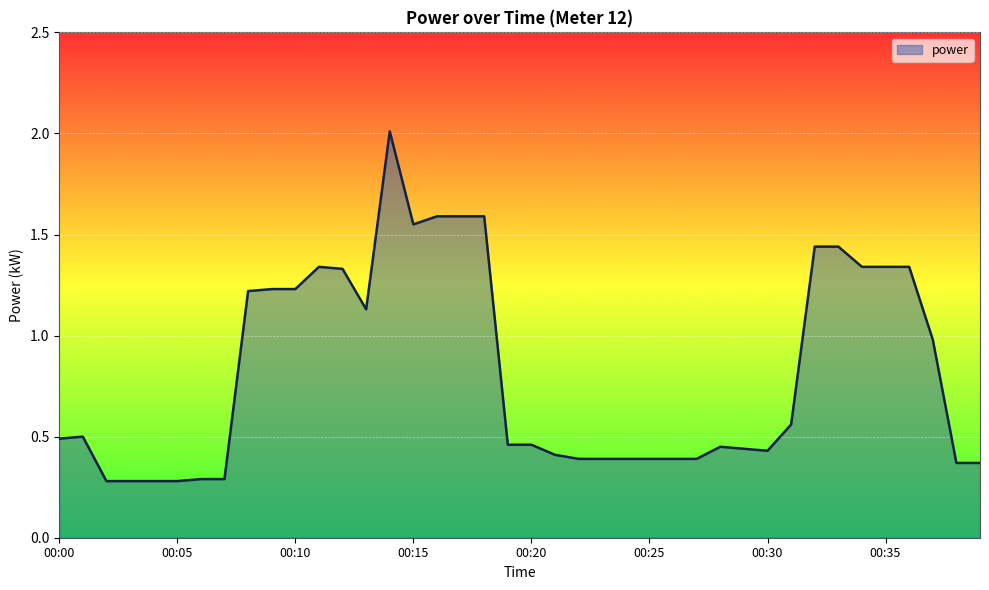

What is the maximum value shown in the chart?

2.0